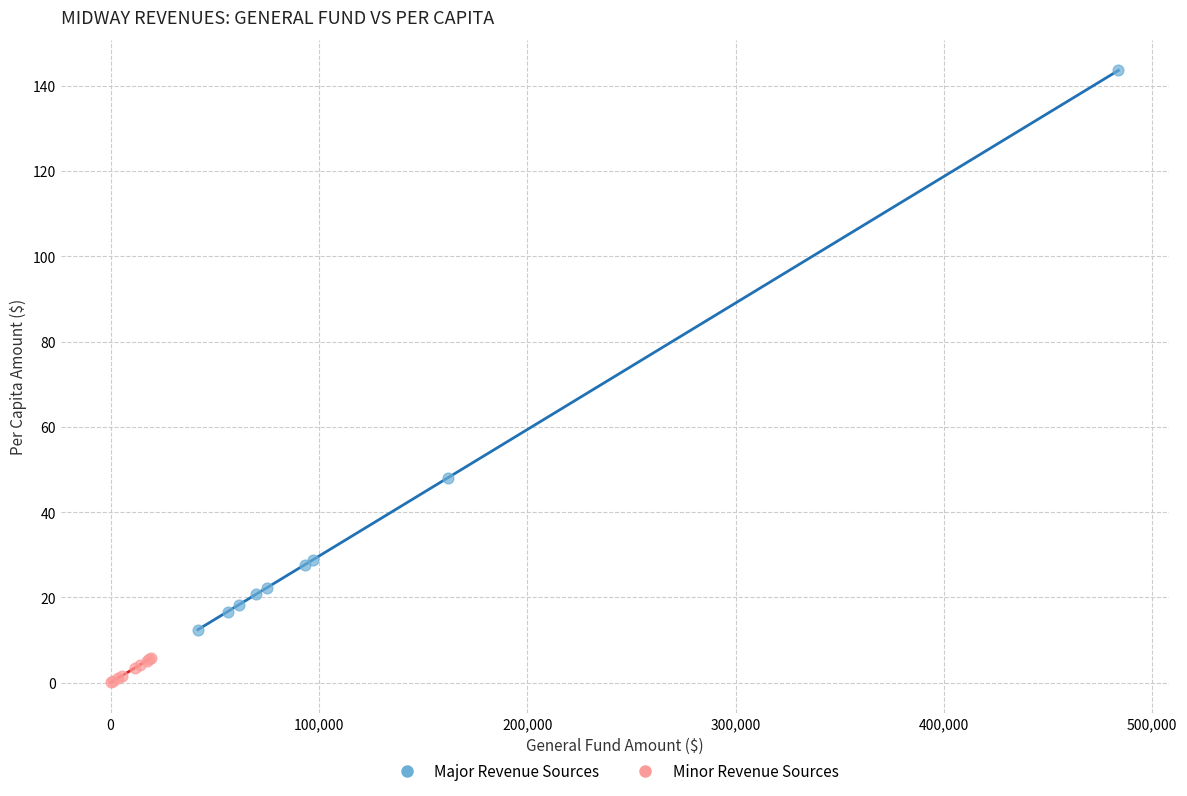

Which series contains the lowest Y value?

Minor Revenue Sources